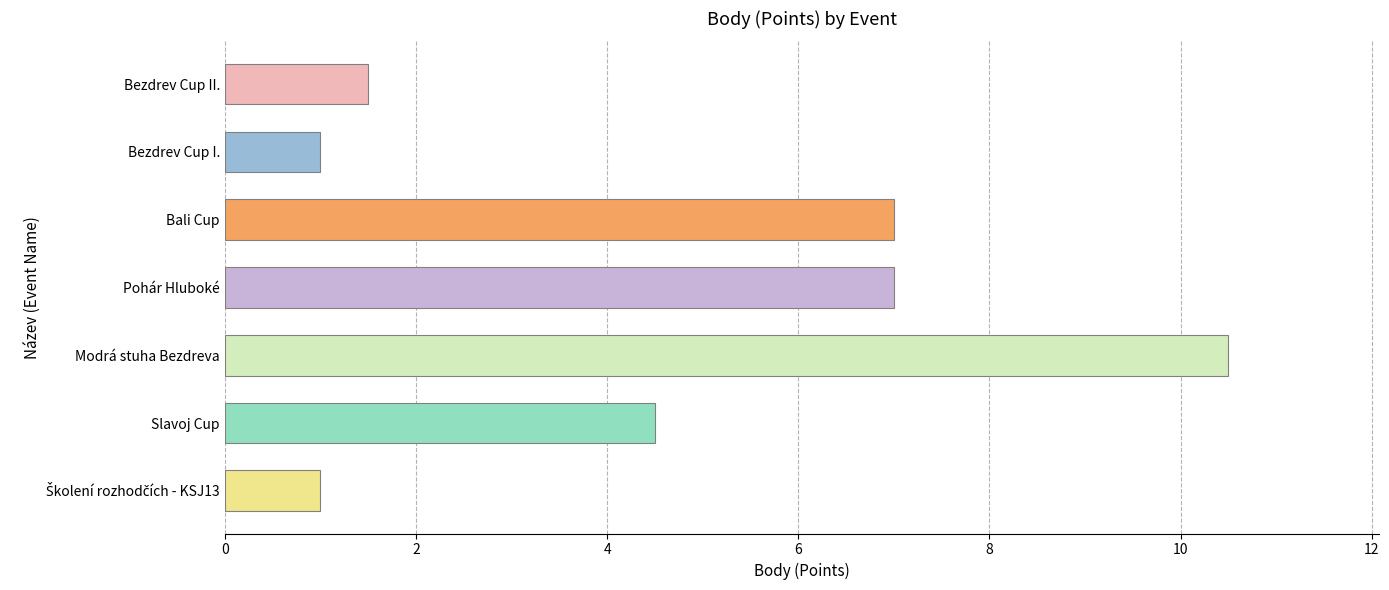

The value at Pohár Hluboké is 7.0. True or false?

True